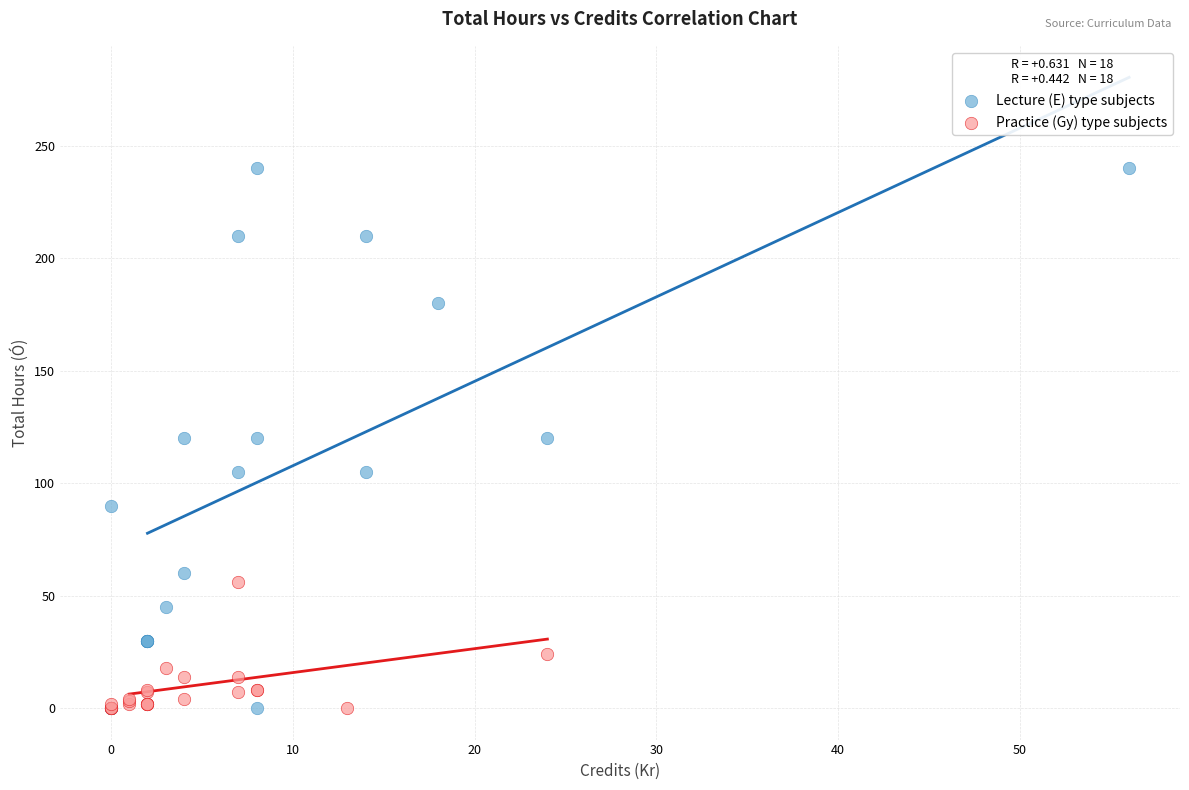

Which series has the largest Y range (max minus min)?

Lecture (E) type subjects